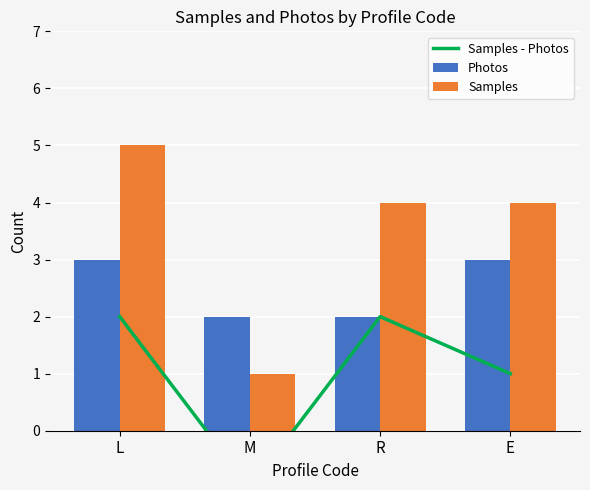

Reading left to right, what are all the values shown in this chart?

Samples - Photos: L=2	M=-1	R=2	E=1
Photos: L=3	M=2	R=2	E=3
Samples: L=5	M=1	R=4	E=4